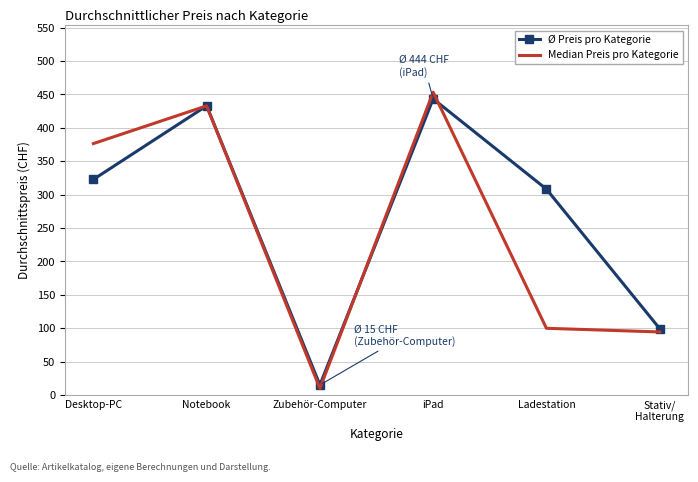

At which category does Ø Preis pro Kategorie reach its first local peak?

Notebook